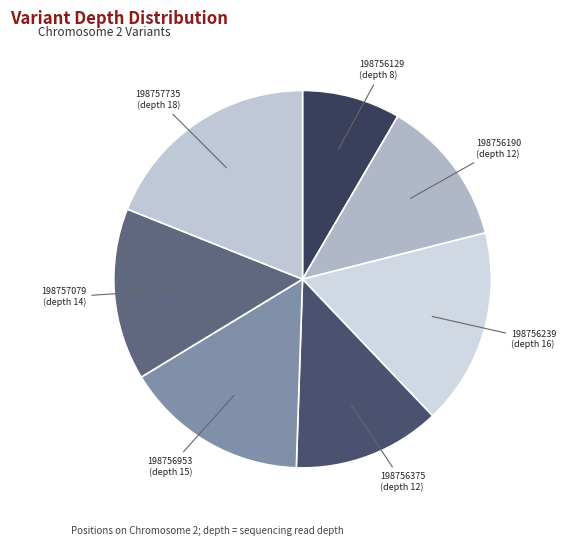

Is the sum of 198756190 and 198757735 greater than half?

No